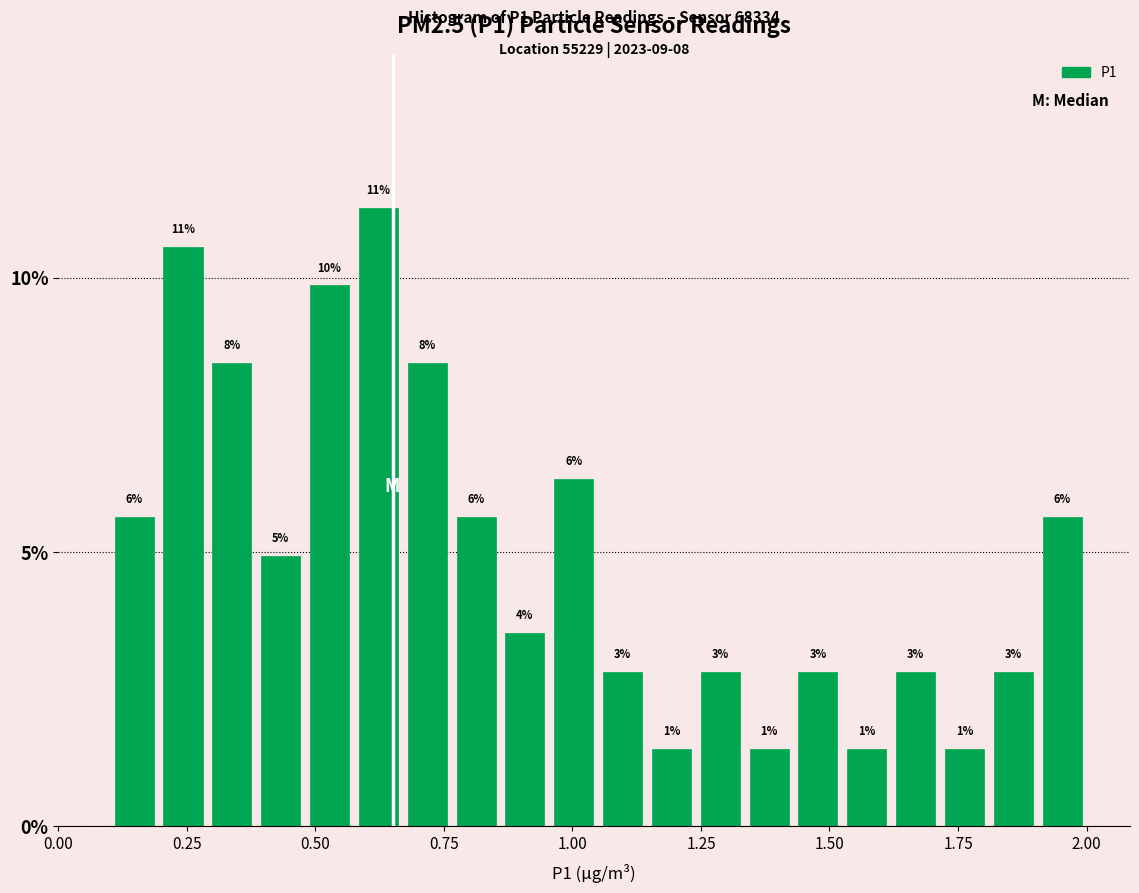

Read against the x-axis, roughly where is the centre of the tallest bar?

0.60